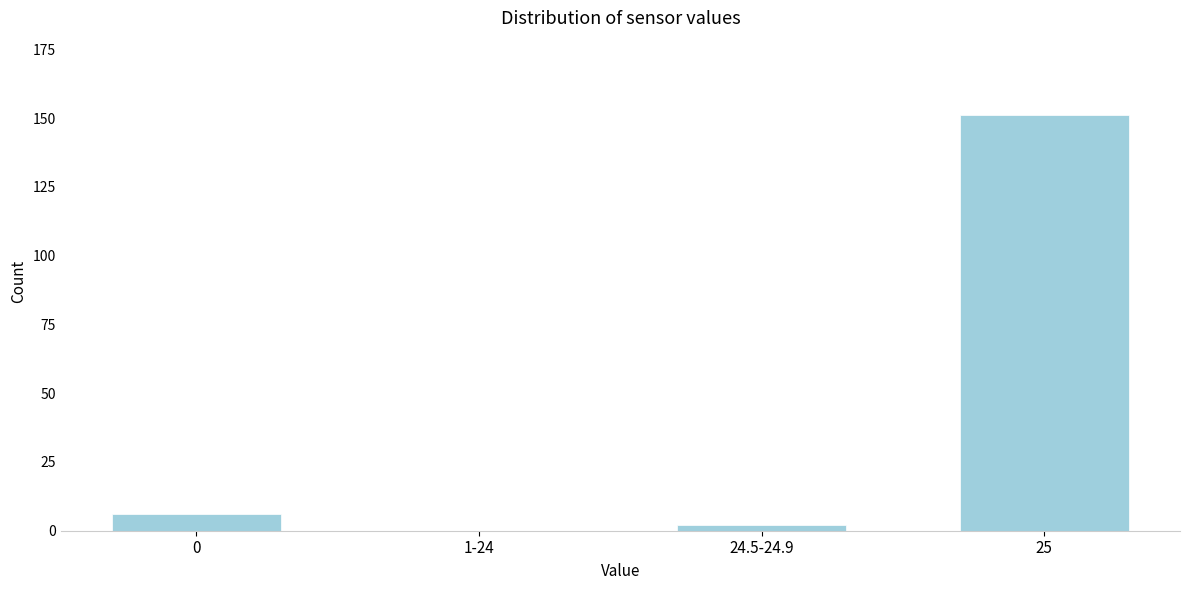

Reading left to right, extract all data points from this chart.

0=6	1-24=0	24.5-24.9=2	25=151